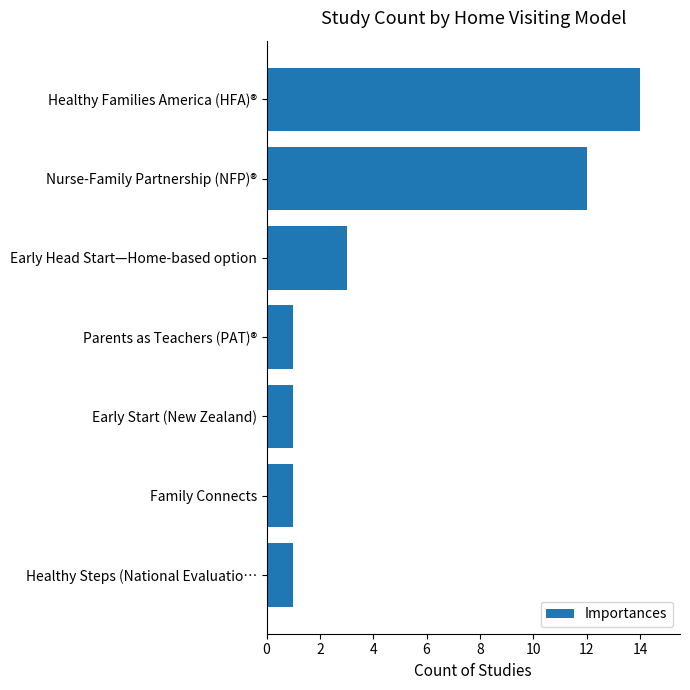

What is the change in value from Healthy Families America (HFA)® to Family Connects?

-13